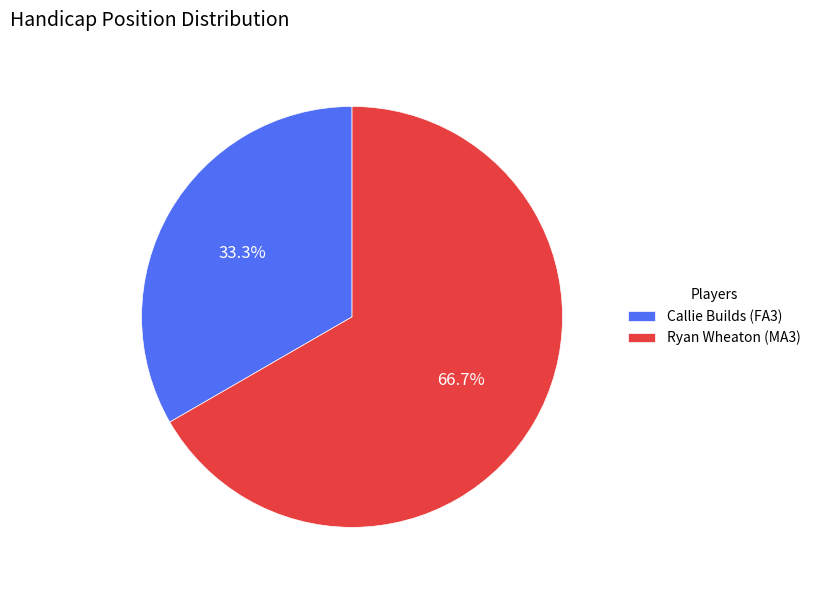

Approximately how many times larger is the value at Ryan Wheaton (MA3) compared to Callie Builds (FA3)?

2.0